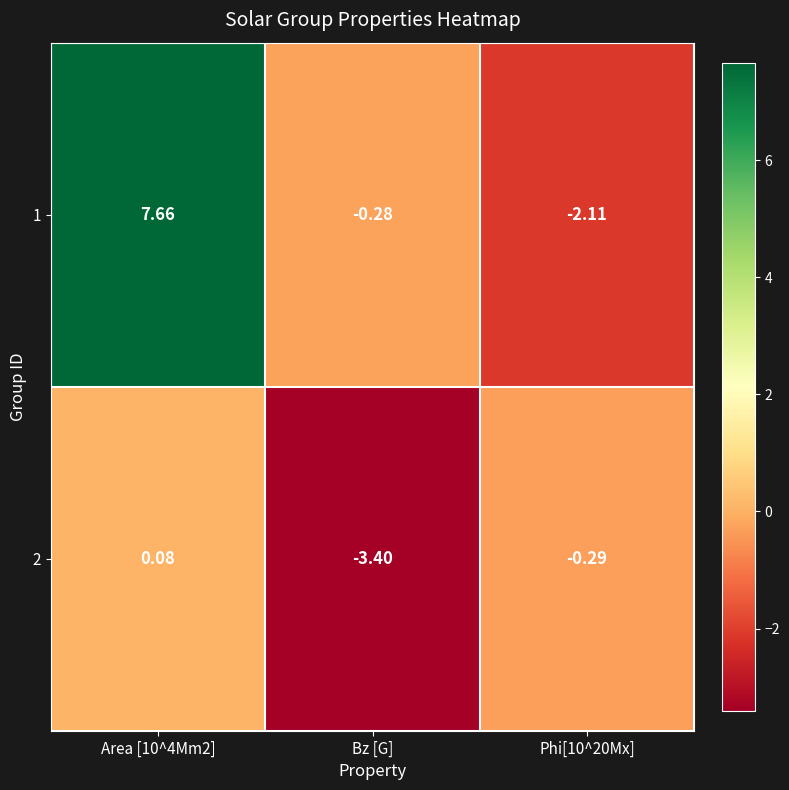

At which label is 1 closest to 2?

Bz [G]